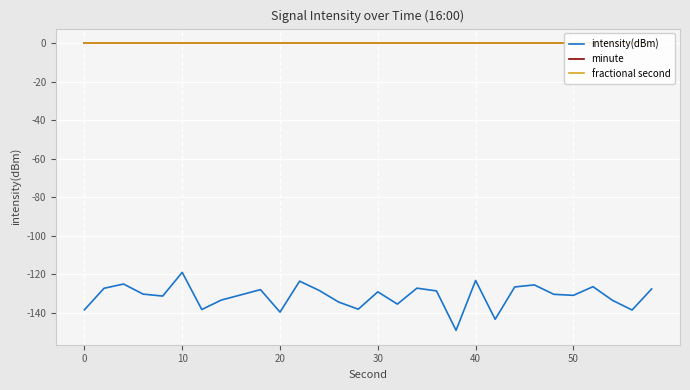

Is this an area chart (filled region under the line)?

No